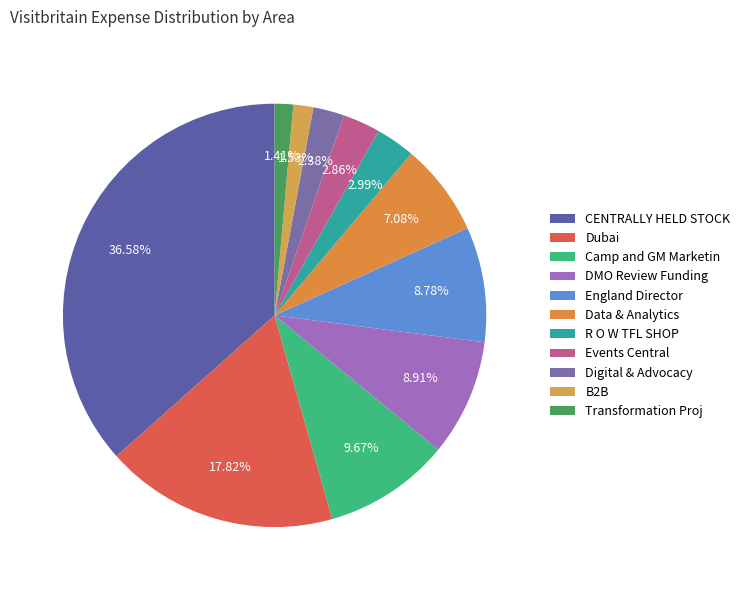

Does Transformation Proj account for over 50% of the chart?

No